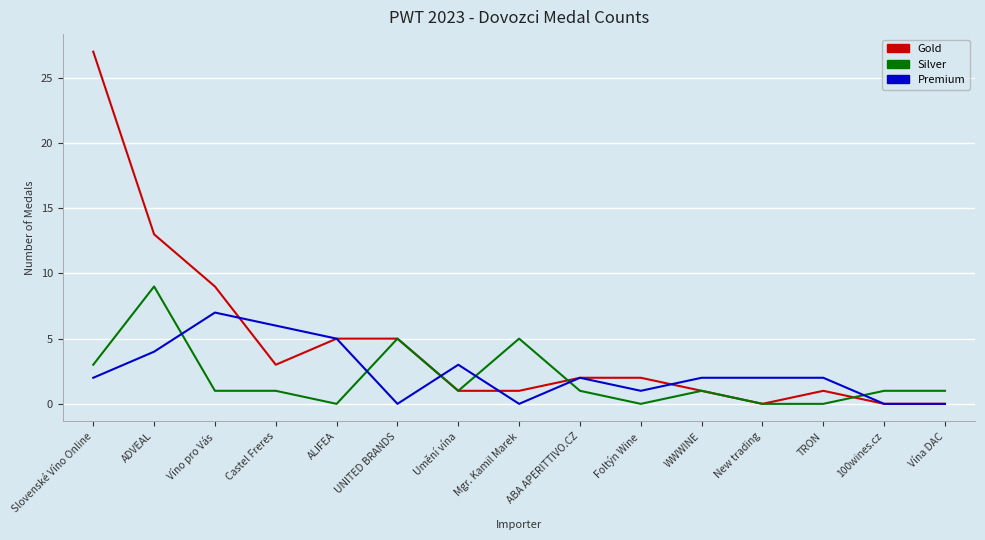

Does the chart display data point markers on the line(s)?

No